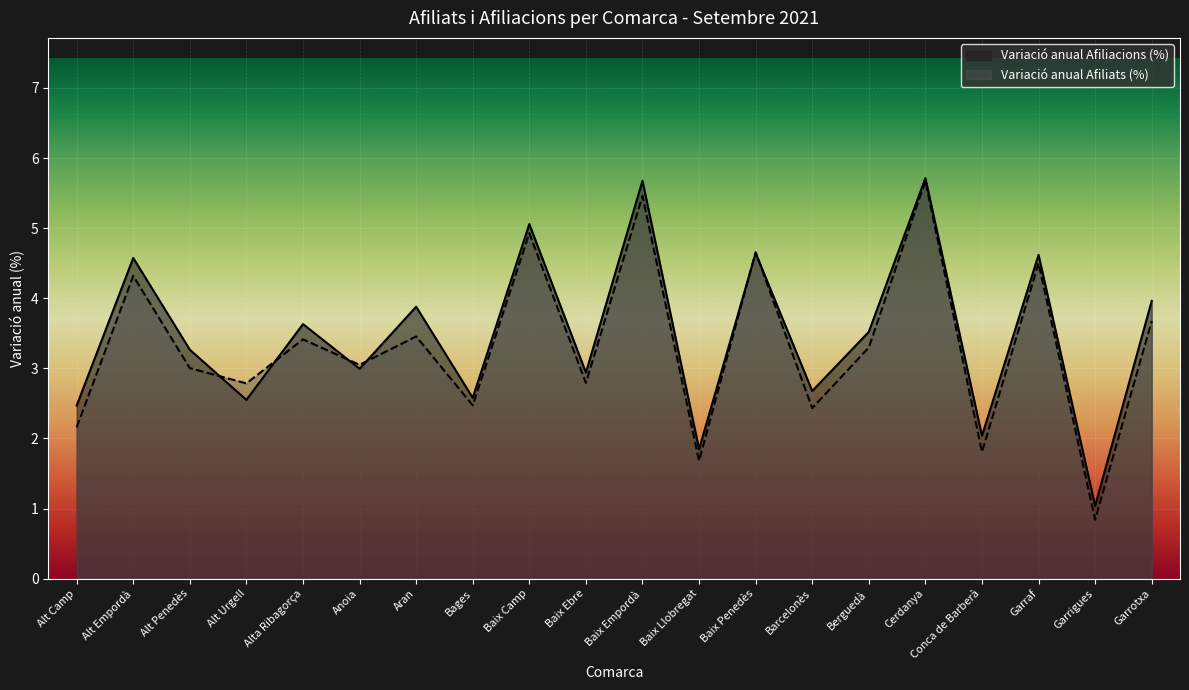

How many interior local valleys does the Variació anual Afiliacions (%) series have?

8